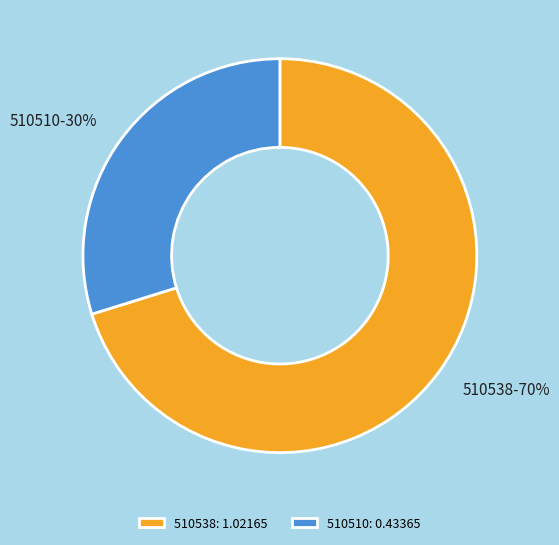

True or false: 510538 accounts for 60% of the total.

False